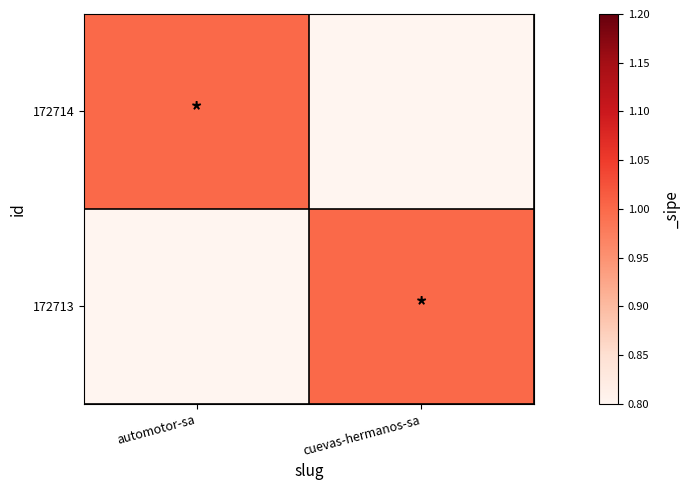

Reading left to right, what are all the values shown in this chart?

172714: automotor-sa=1	cuevas-hermanos-sa=0
172713: automotor-sa=0	cuevas-hermanos-sa=1